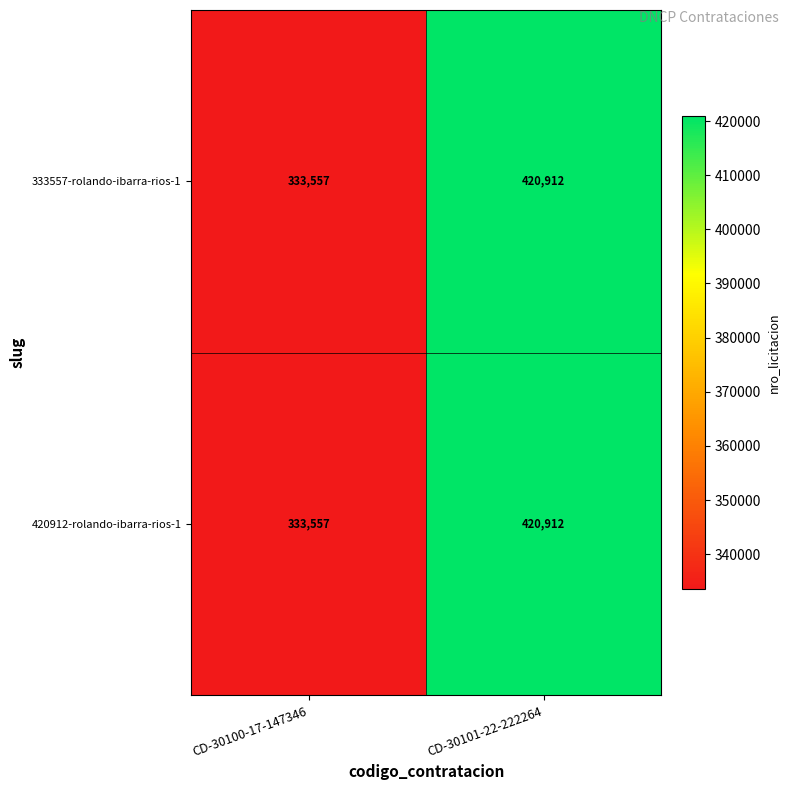

Rank the categories by 420912-rolando-ibarra-rios-1 value from highest to lowest.

CD-30101-22-222264, CD-30100-17-147346